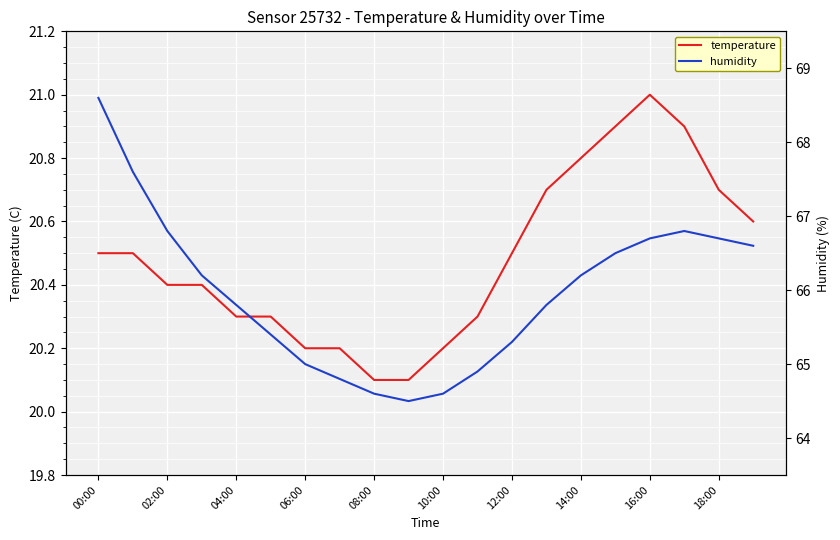

List the series in order of their overall mean, highest first.

humidity, temperature